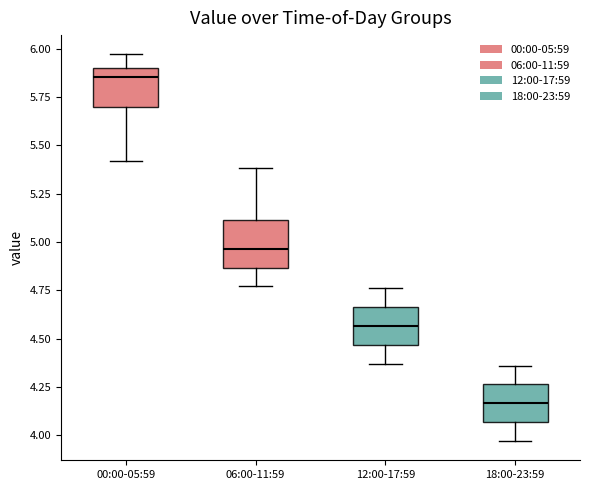

Which box's median line is the lowest?

18:00-23:59